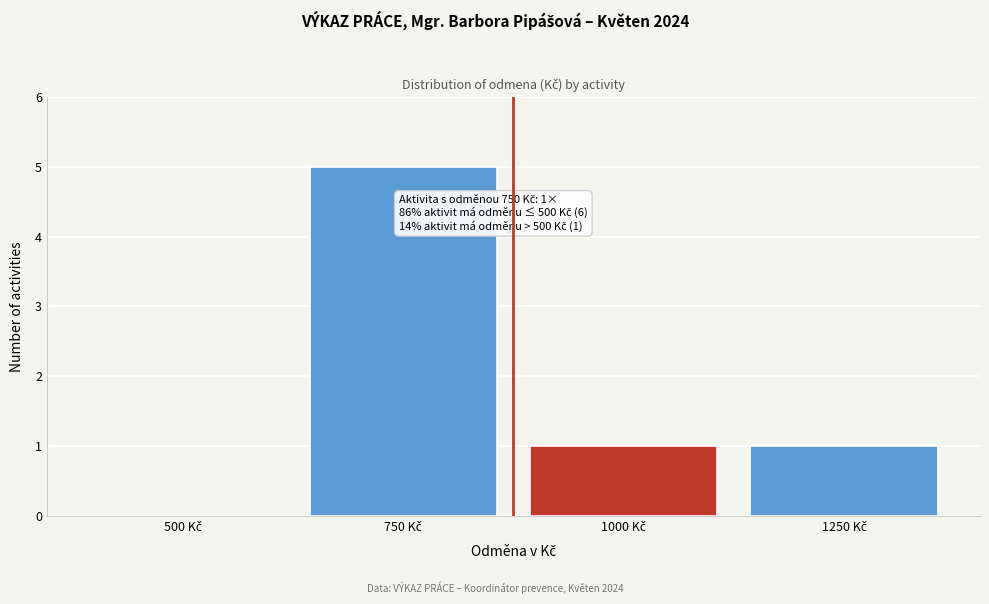

What is the greatest value displayed?

5